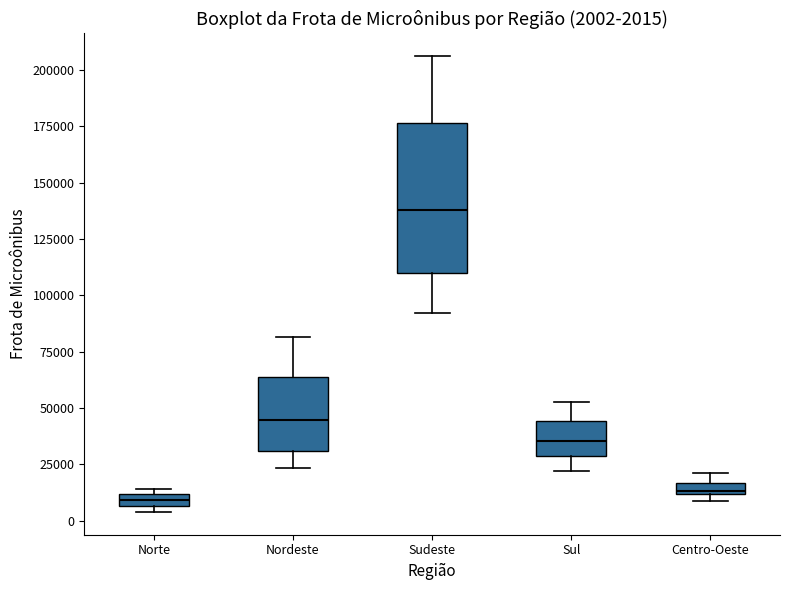

Which box is the tallest, from its lower edge to its upper edge?

Sudeste